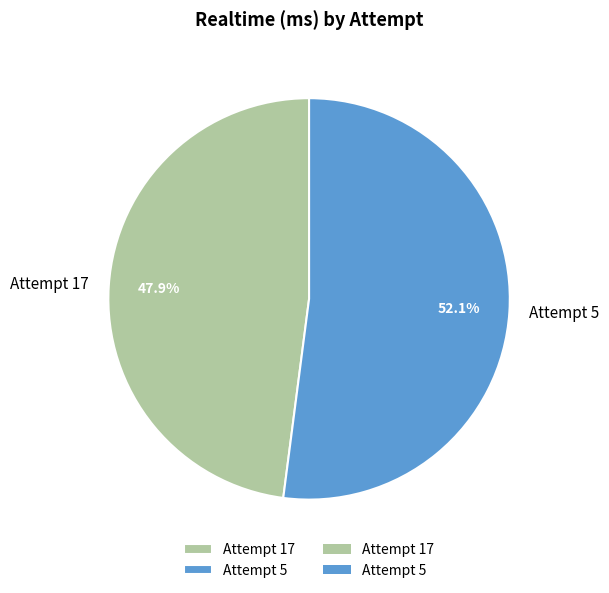

Does Attempt 17 account for over 50% of the chart?

No